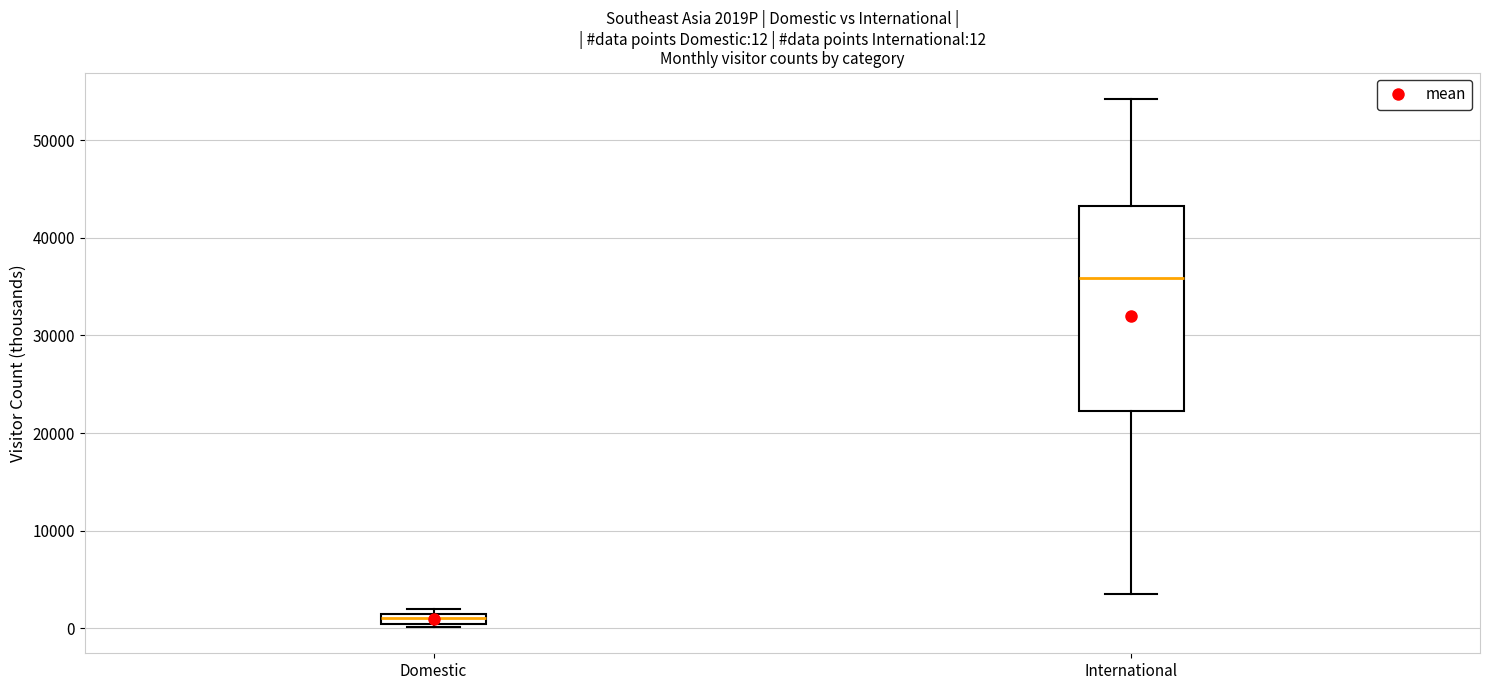

Which box is the tallest, from its lower edge to its upper edge?

International